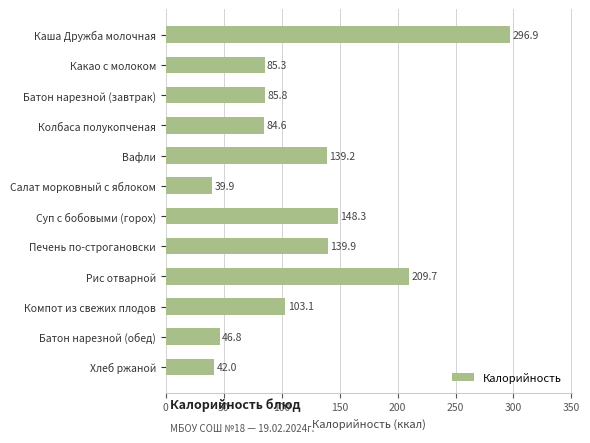

Read the value at Колбаса полукопченая.

84.6